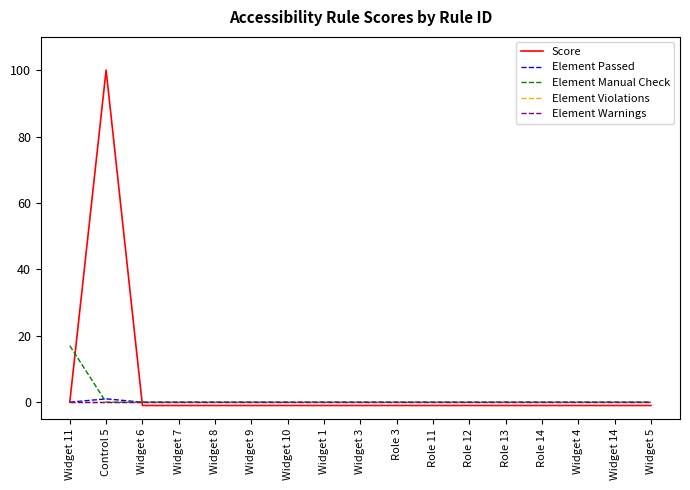

What is the difference between the second highest and minimum values in the Score series?

1